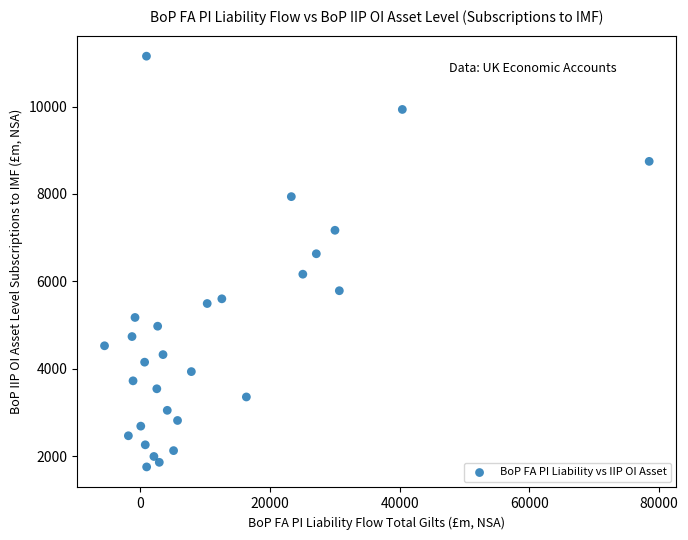

What is the range of Y values (max minus min)?

9399